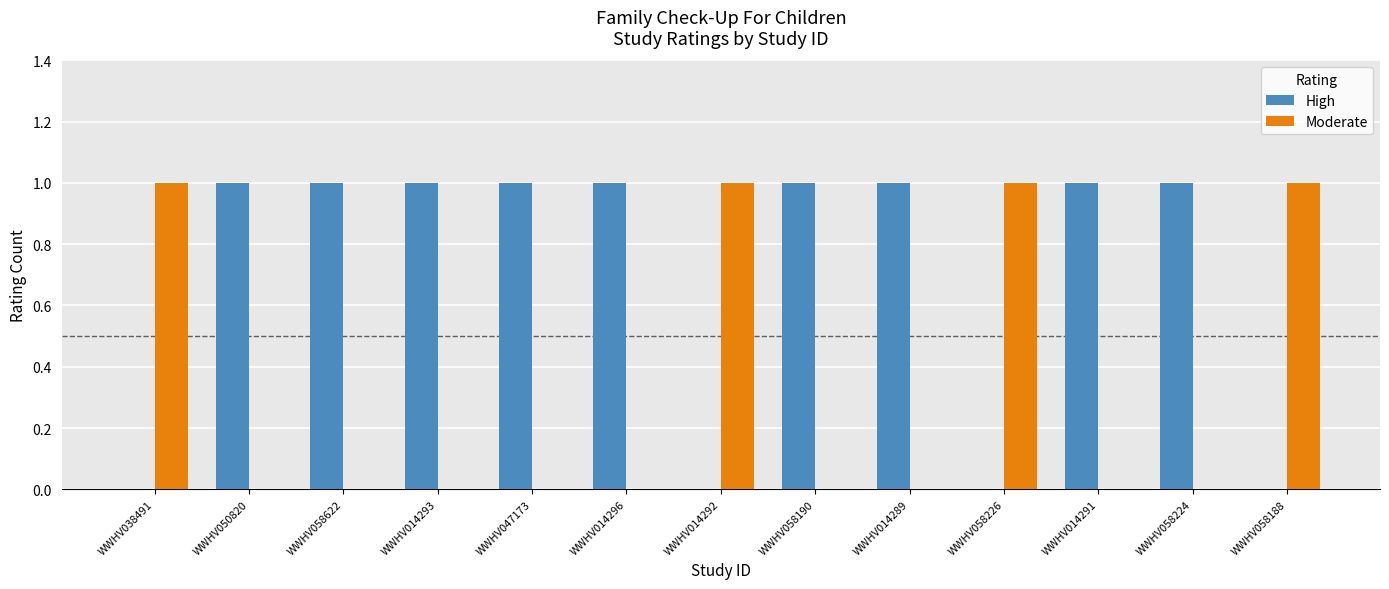

True or false: Moderate has a value of 1 at WWHV058190.

False